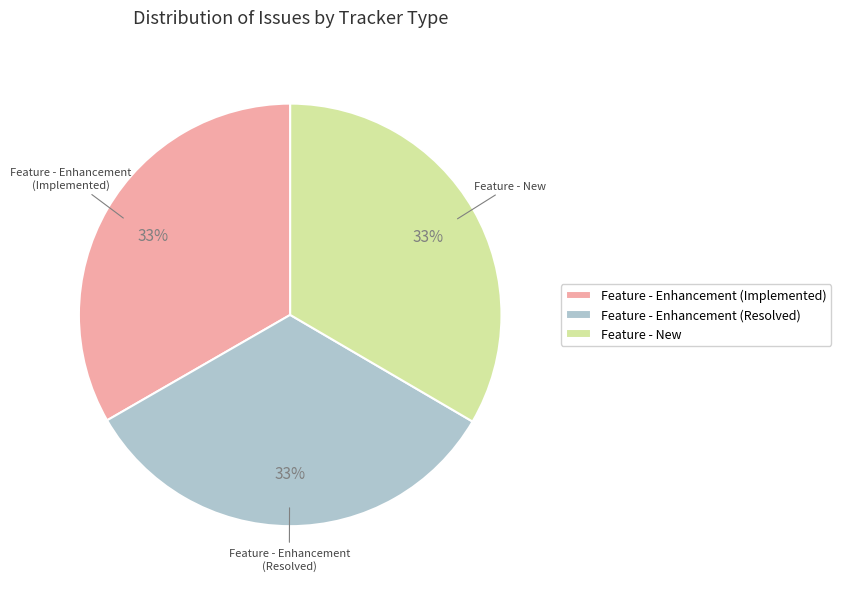

Combined, do Feature - New and Feature - Enhancement (Resolved) account for over 50%?

Yes